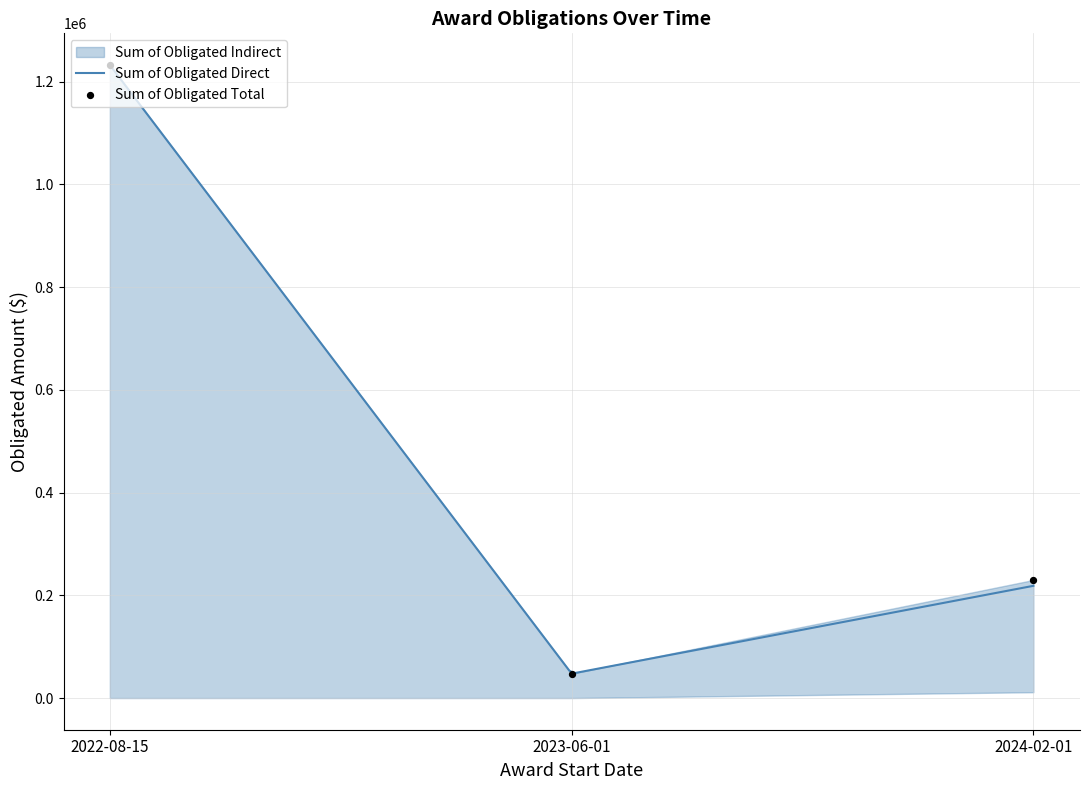

What is the total value across all series at 2023-06-01?

95056